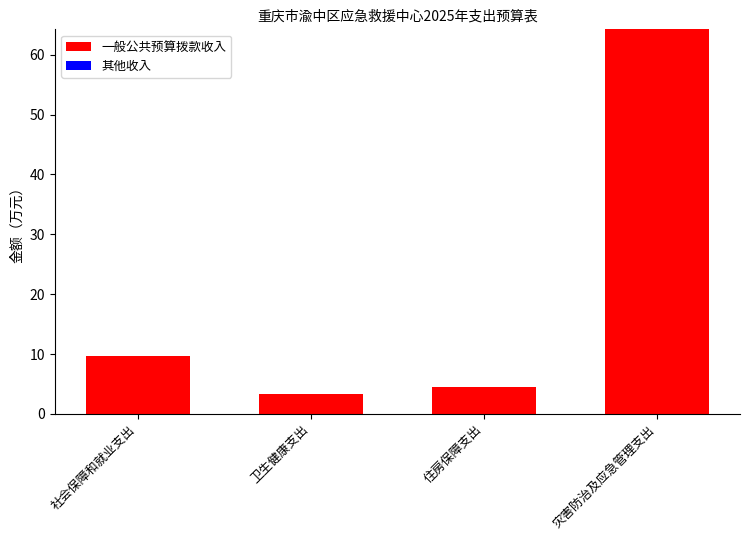

What is the average value?

20.5